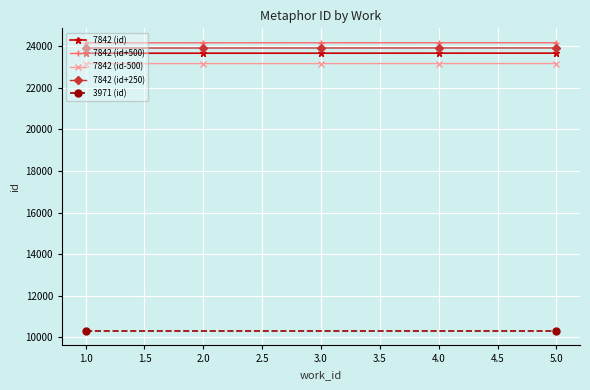

How many data points in 7842 (id-500) are less than 23164?

2